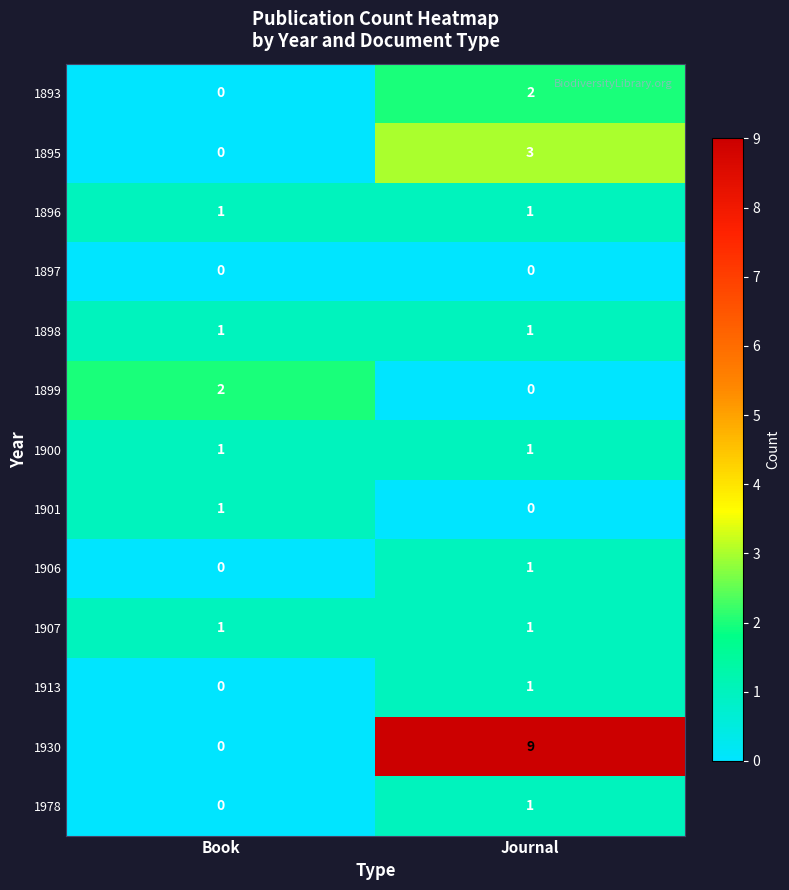

What is the difference between the 1930 values at Book and Journal?

9